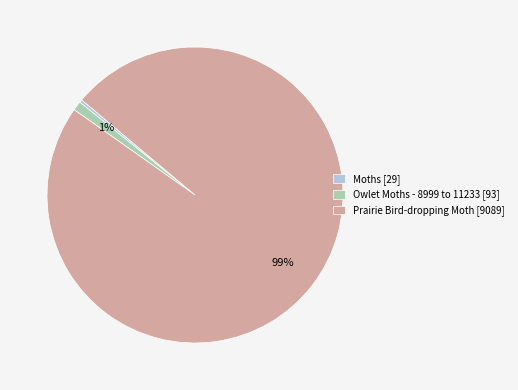

Is it true that Owlet Moths - 8999 to 11233 [93] is 6% of the pie?

False